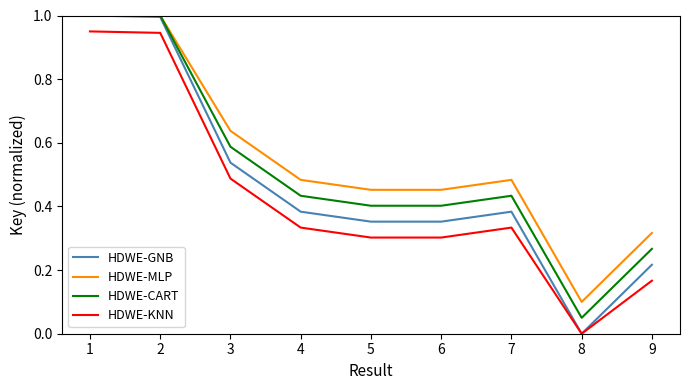

What is the sum of the HDWE-CART values at 9 and 4?

0.7